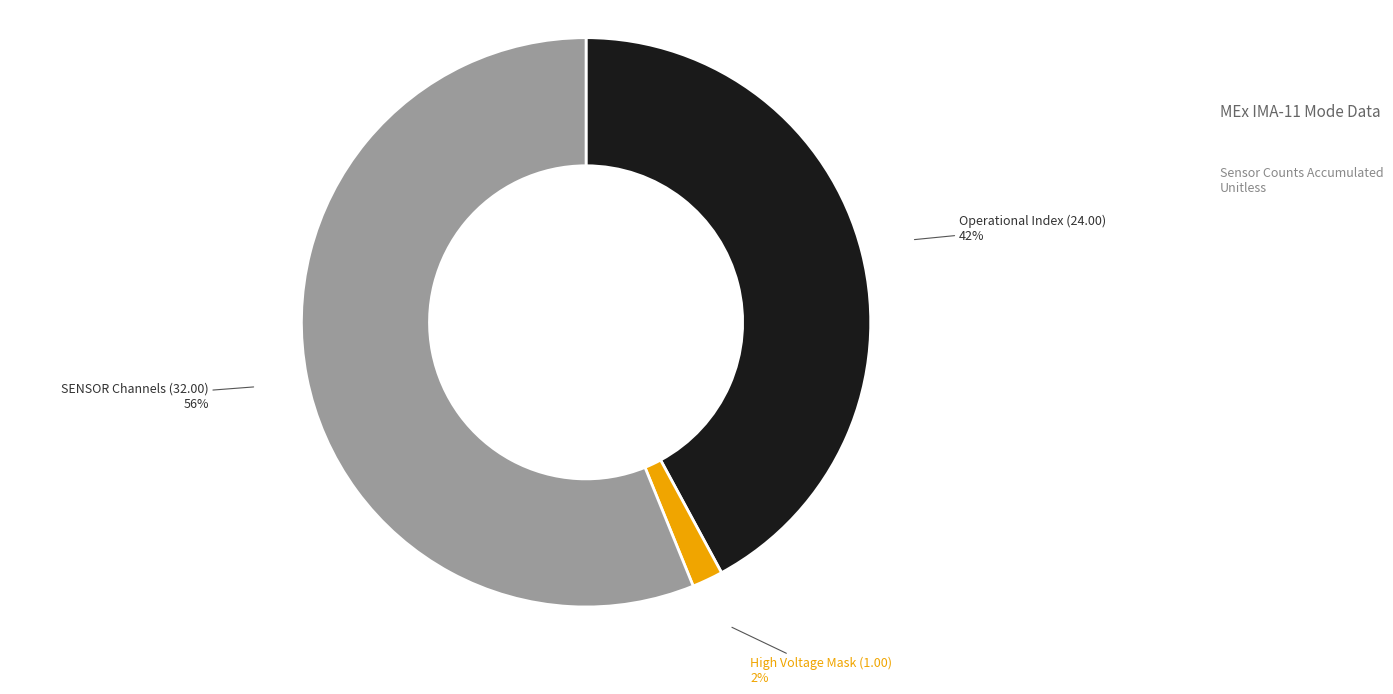

To the nearest percent, what is the difference between the largest and smallest slice percentages?

54%